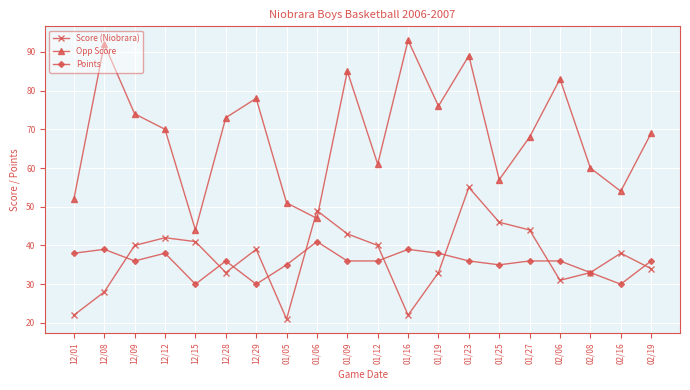

What is the greatest value displayed?

93